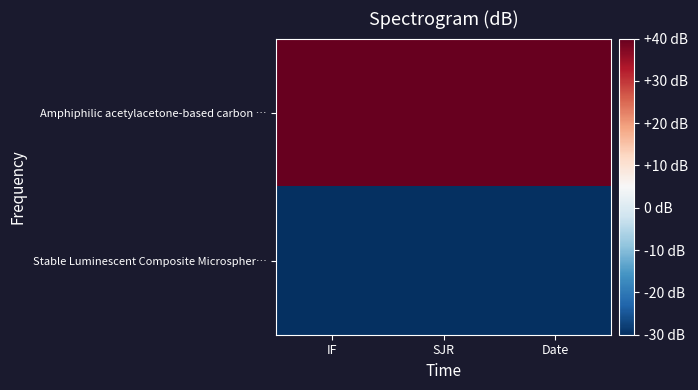

Which has a higher value, SJR or Date?

SJR